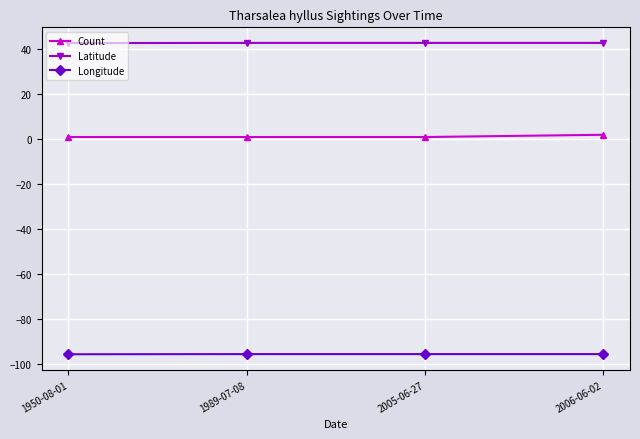

What is the label of the 4th point from the right?

1950-08-01